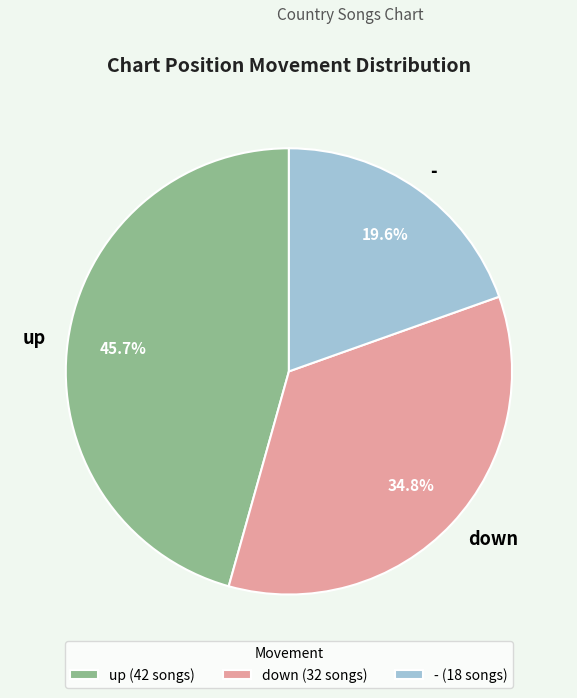

How many slices are in this pie chart?

3